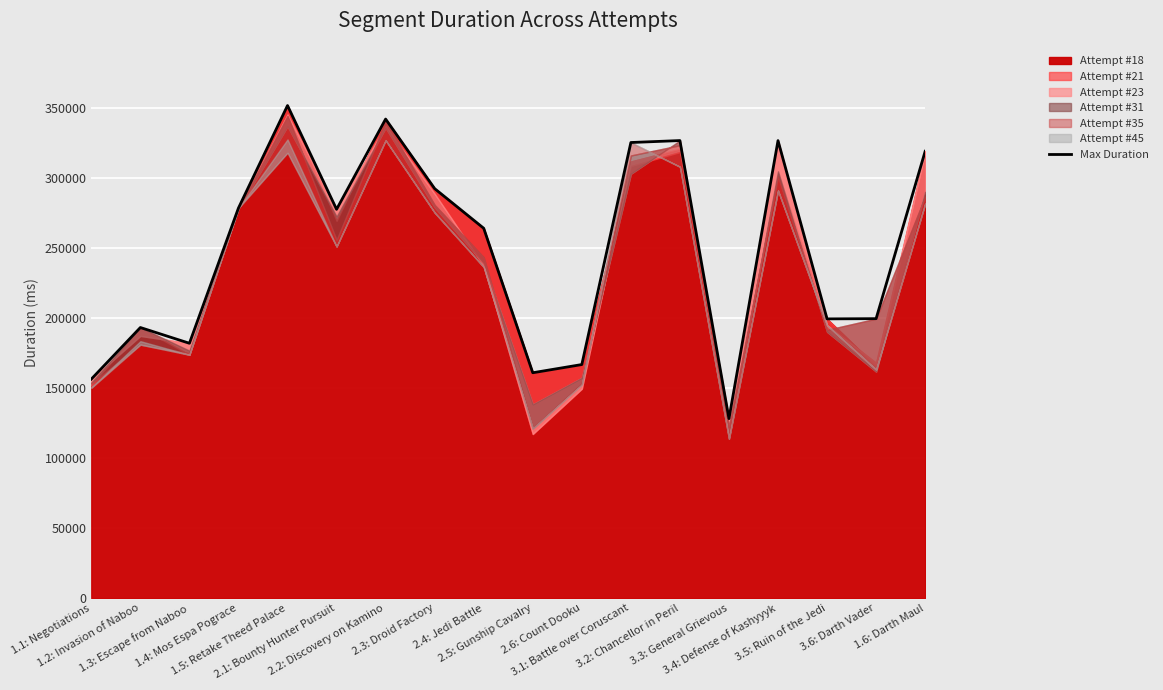

The value at 3.1: Battle over Coruscant is 212600. True or false?

False